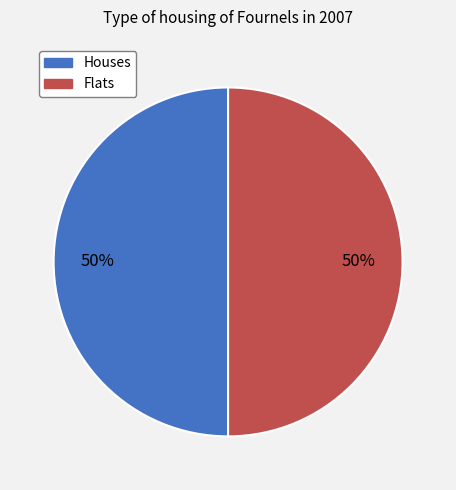

What percentage is the Flats slice, to the nearest percent?

50%